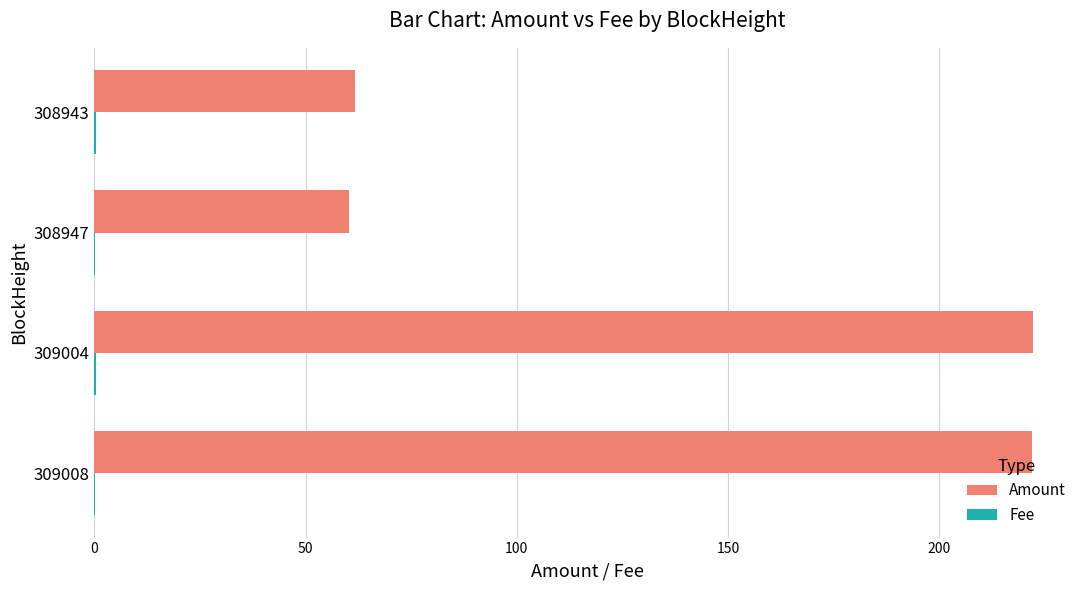

What is the greatest value displayed?

222.2